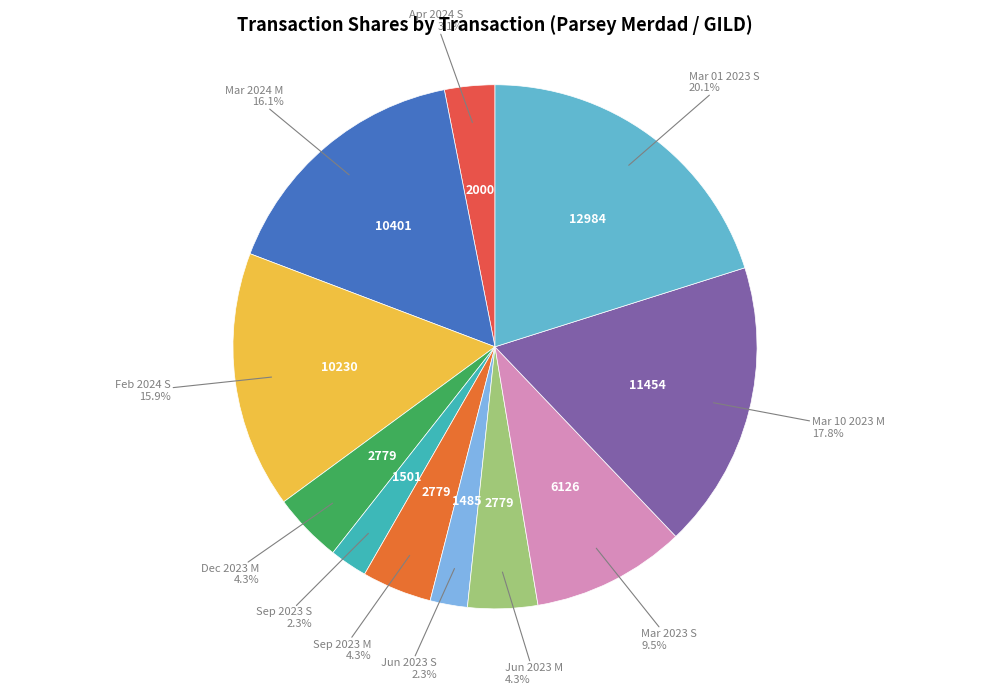

Is there any slice that represents more than half of the pie?

No